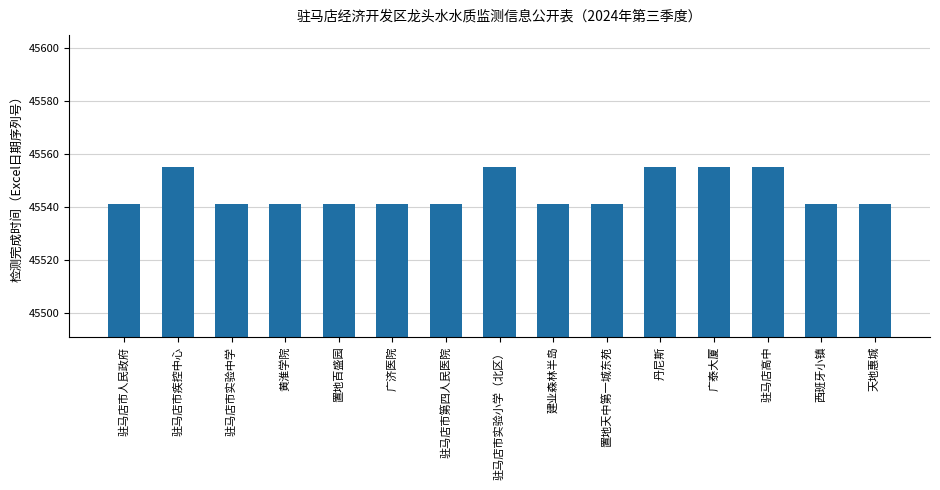

Approximately how many times larger is the value at 黄淮学院 compared to 广泰大厦?

1.0